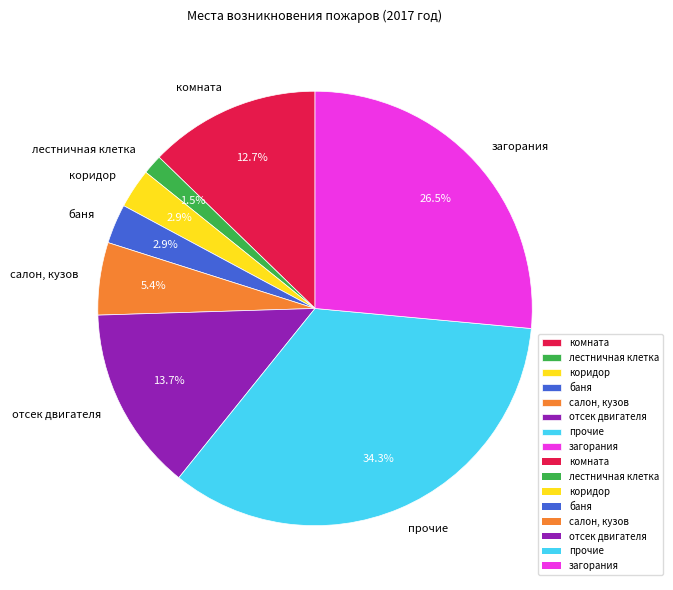

Which category has the smallest portion of the pie?

лестничная клетка